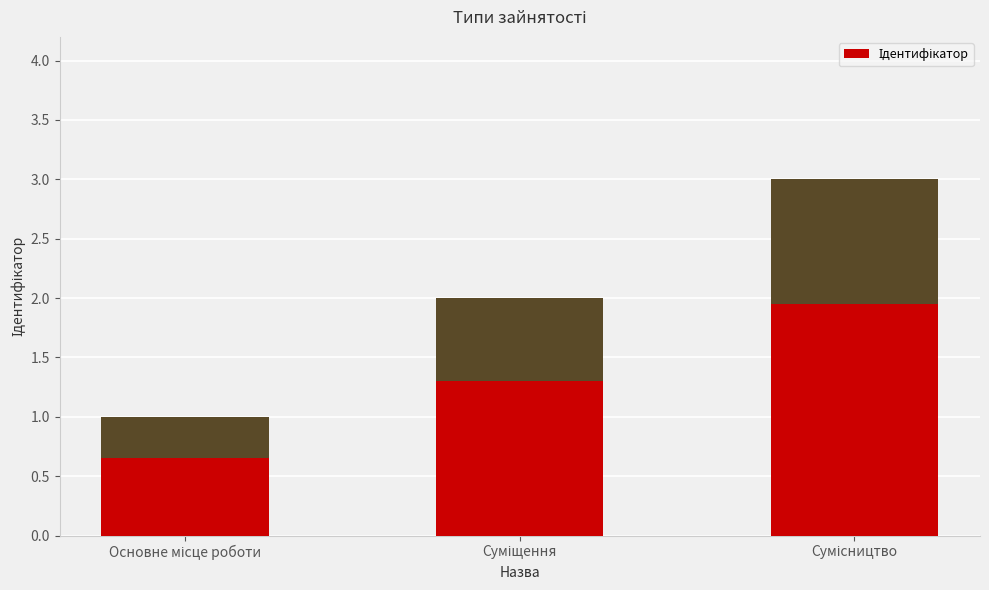

Rank the categories by value from lowest to highest.

Основне місце роботи, Суміщення, Сумісництво